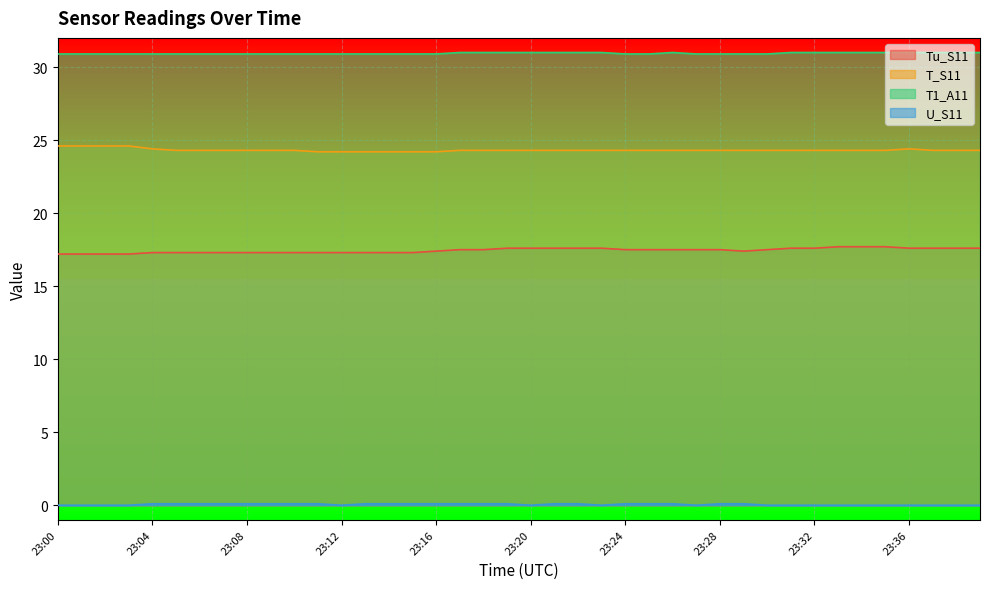

What is the difference between the second highest and minimum values in the T1_A11 series?

0.1